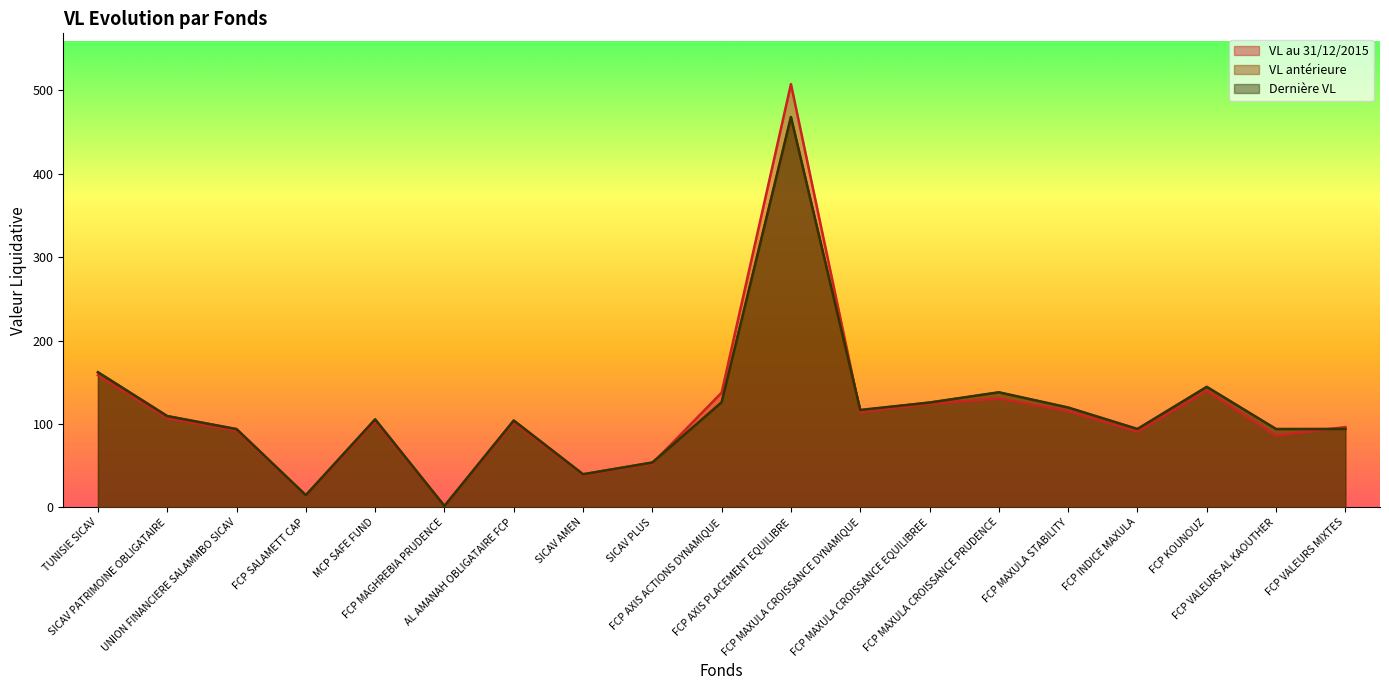

Is it true that VL au 31/12/2015 equals 58.4 at MCP SAFE FUND?

False